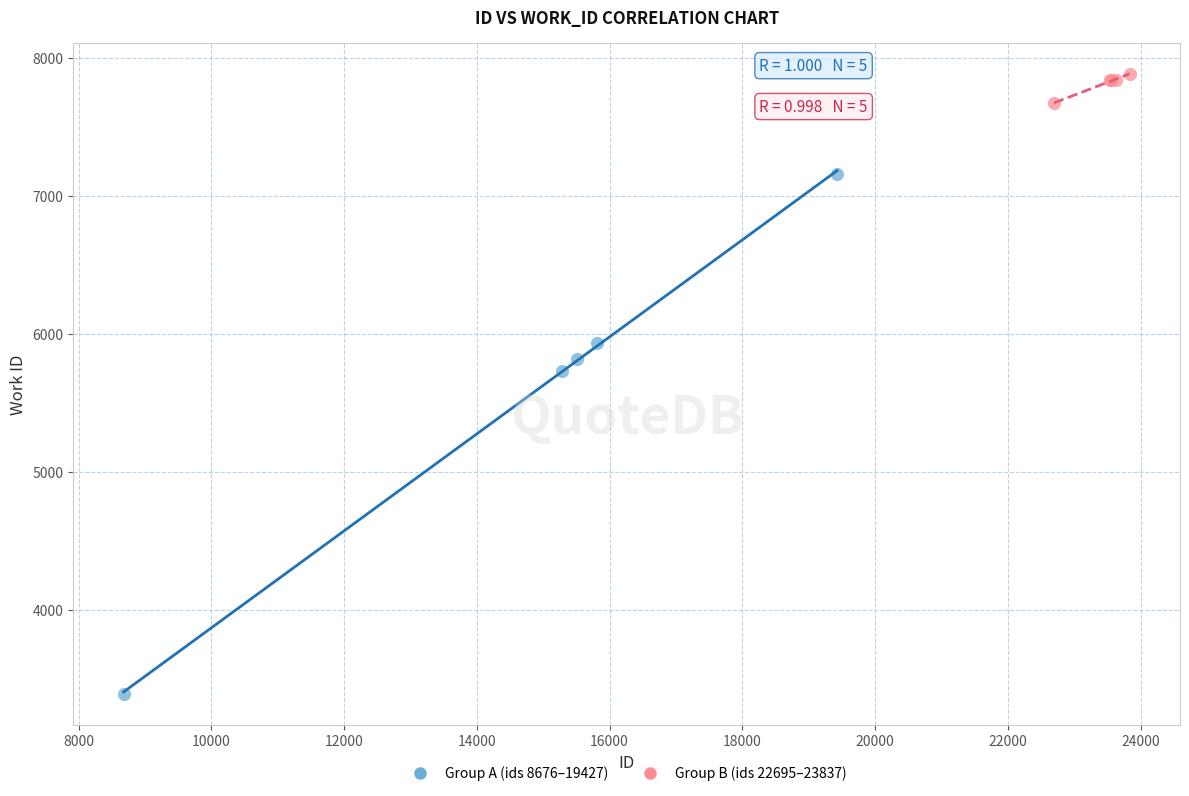

Which series contains the highest Y value?

Group B (ids 22695–23837)